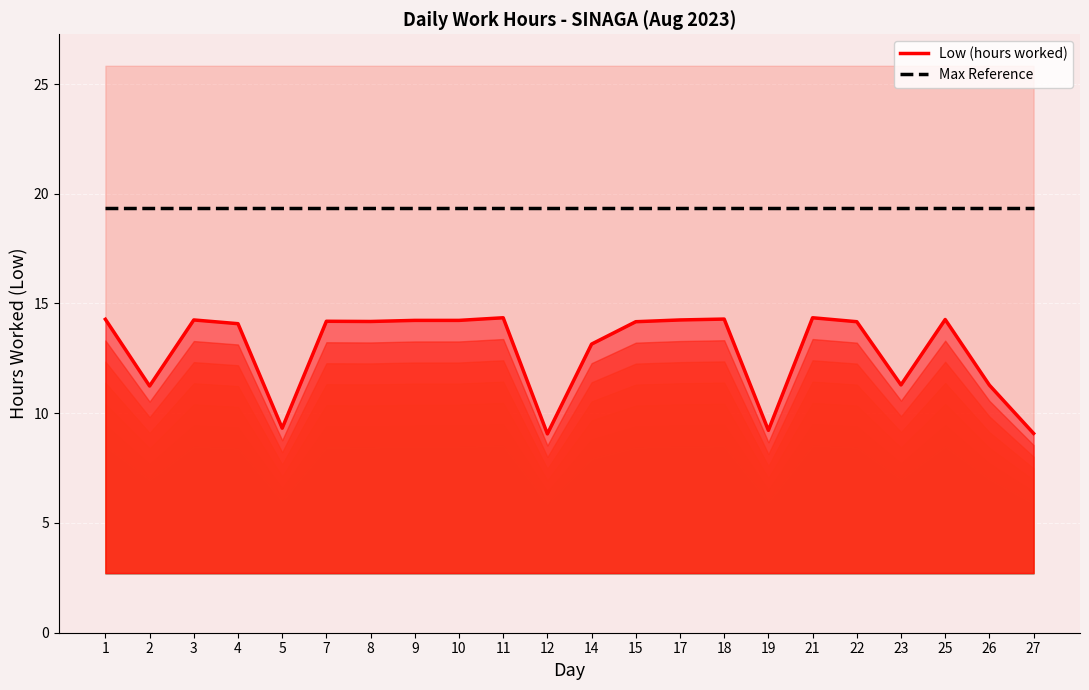

What is the minimum value shown in the chart?

9.1